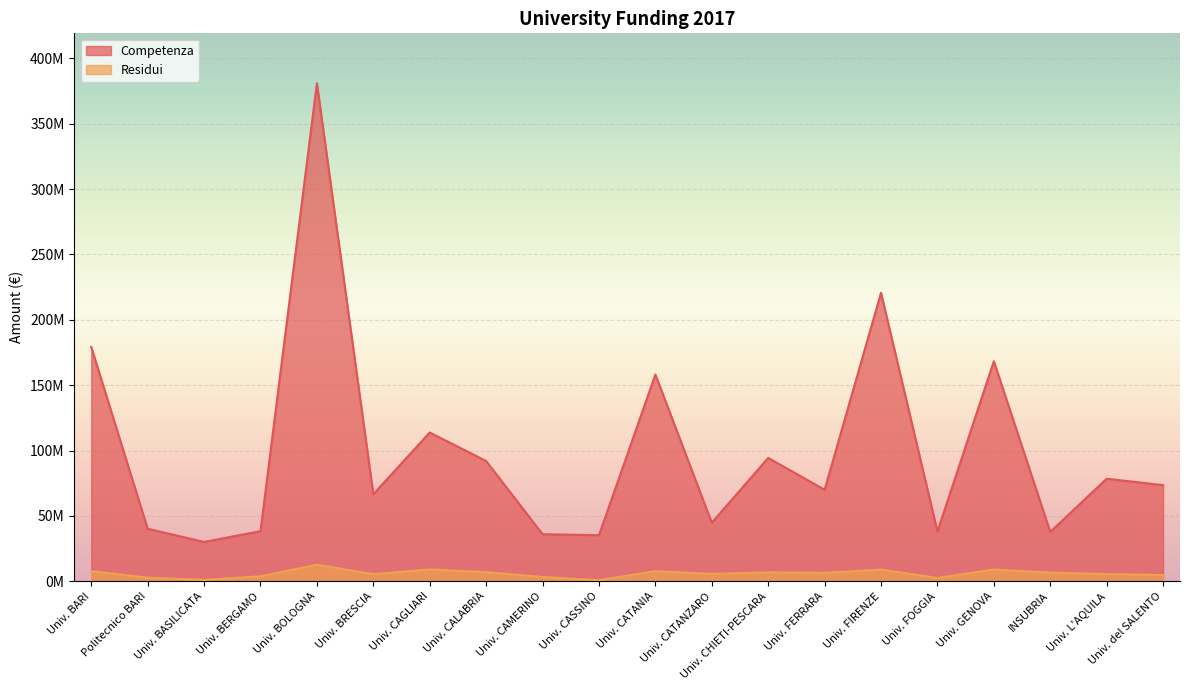

How many lines are shown in the chart?

2